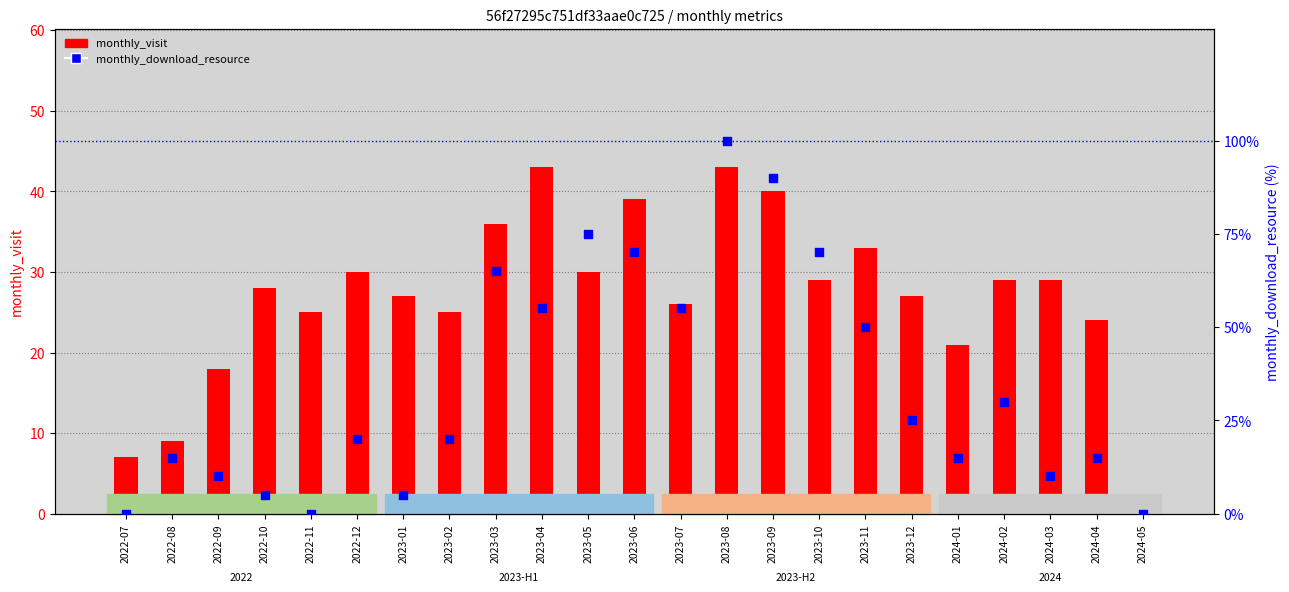

Which series contains the highest Y value?

monthly_download_resource